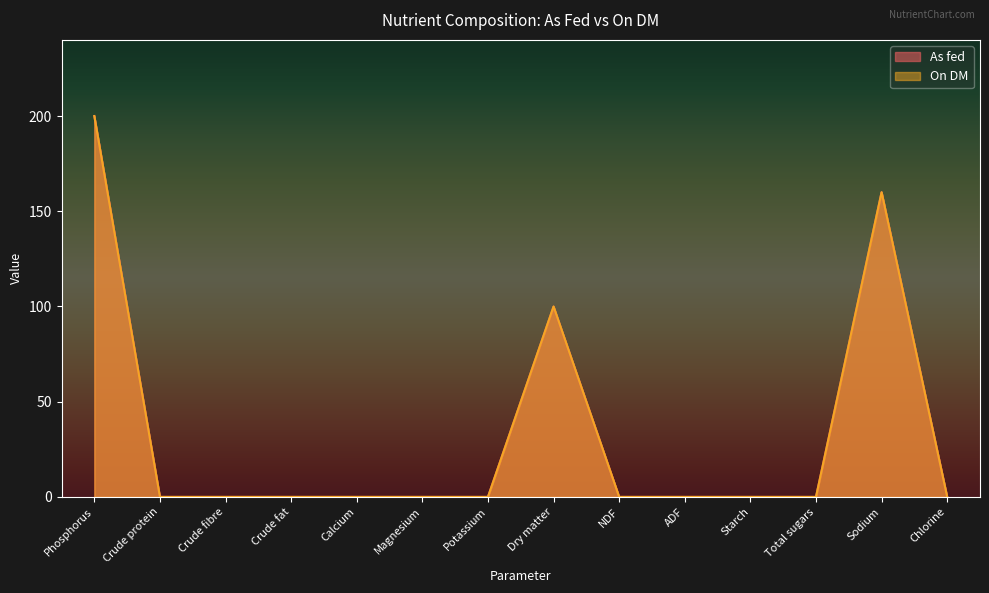

True or false: On DM and As fed intersect in this chart.

False